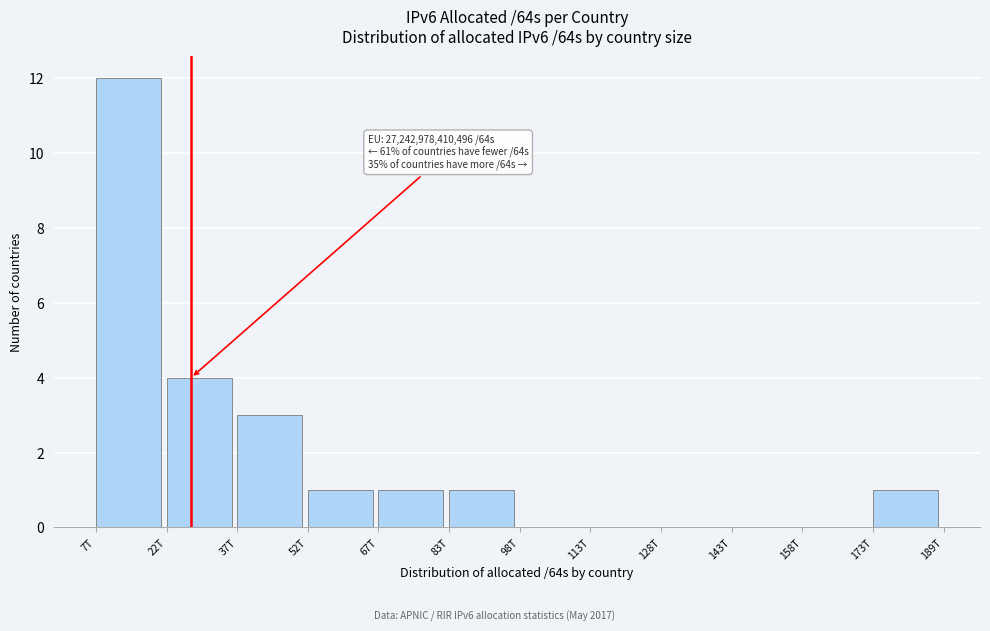

Reading right to left, list all the values displayed in this chart.

173T=1	158T=0	143T=0	128T=0	113T=0	98T=0	83T=1	67T=1	52T=1	37T=3	22T=4	7T=12